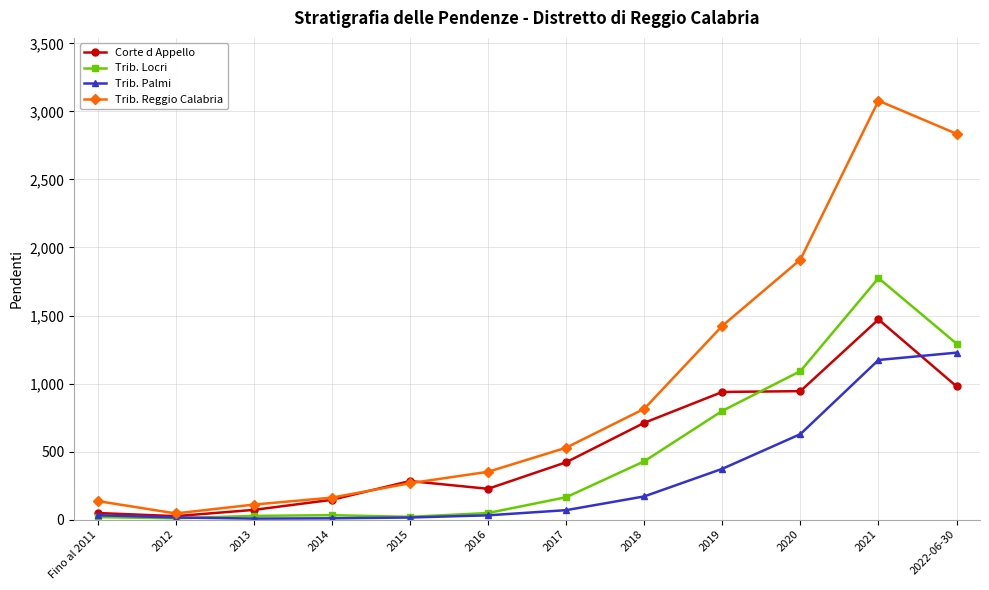

What is the average value of the Trib. Locri series?

475